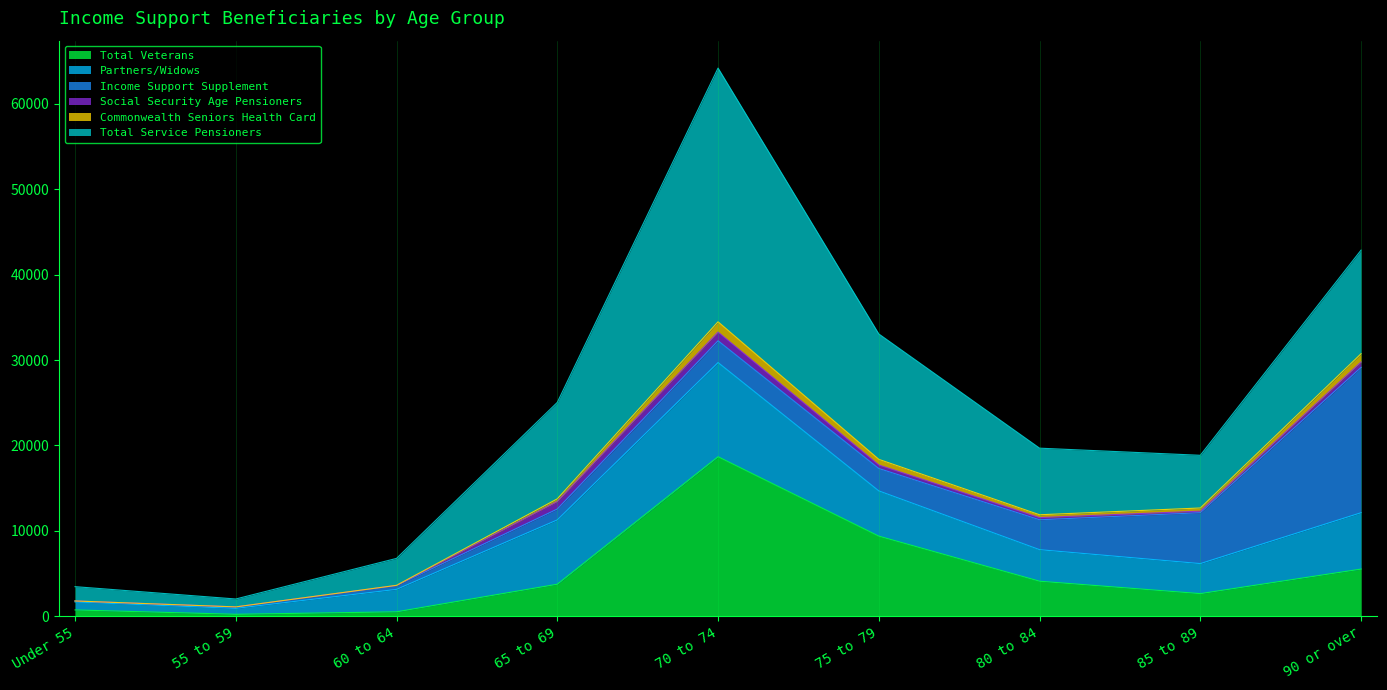

At which category does Commonwealth Seniors Health Card reach its first local peak?

70 to 74